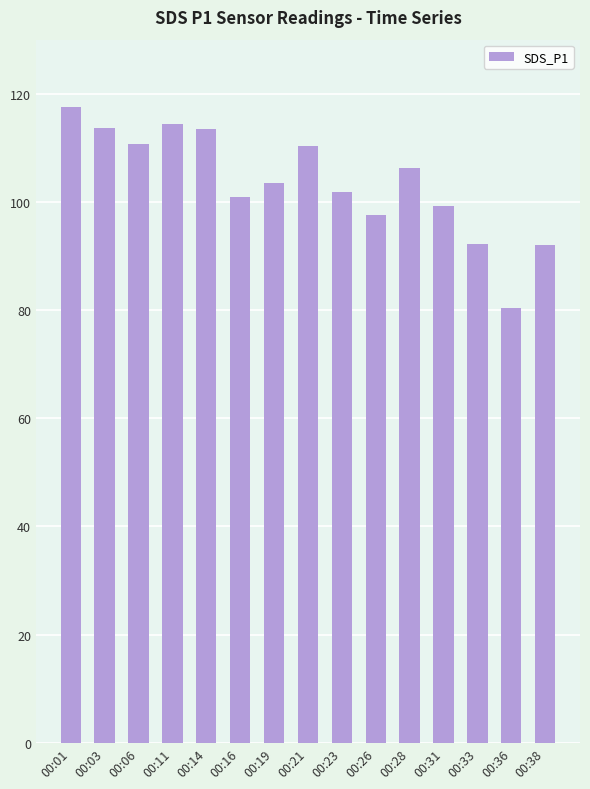

At which category does the chart reach its peak across all series?

00:01